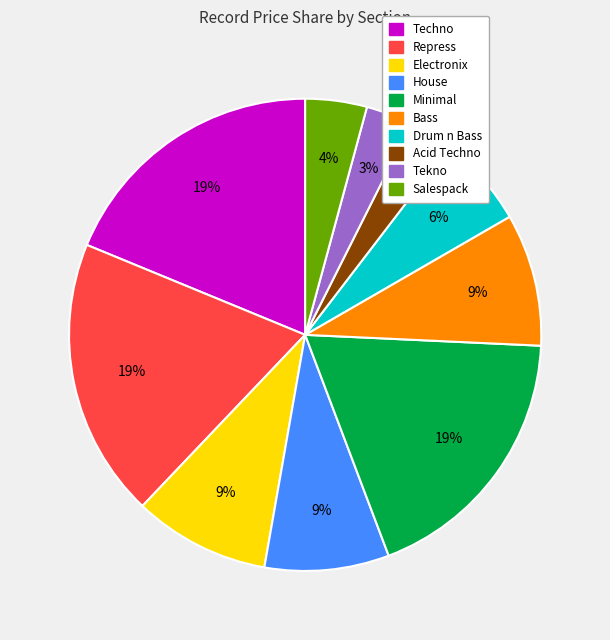

Is there a majority slice in this chart?

No